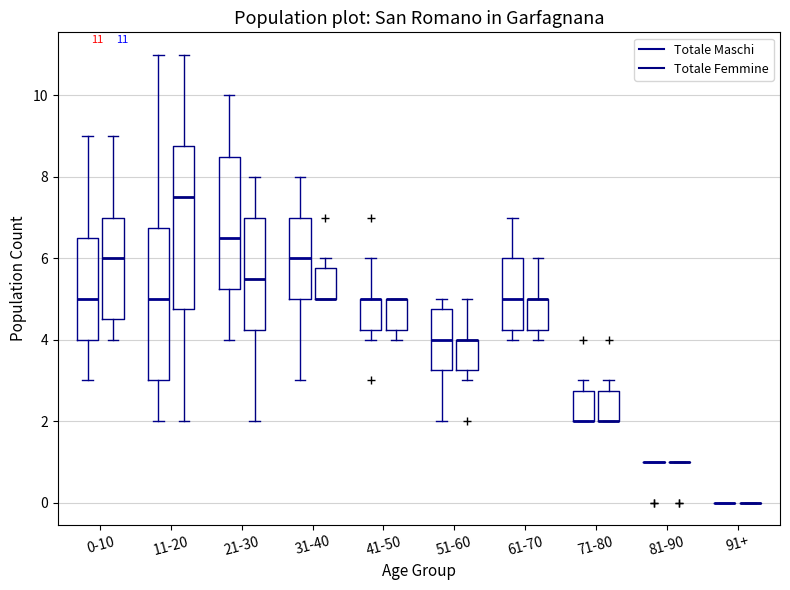

Comparing the boxes themselves (not the whiskers), which one is the tallest?

11-20 (Totale Femmine)